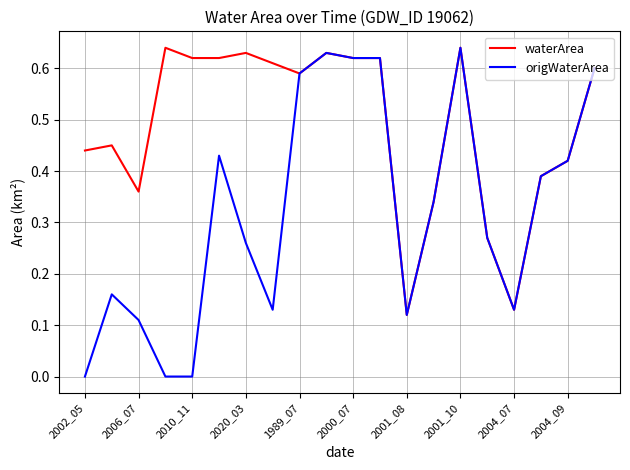

Rank the series by their average value, from lowest to highest.

origWaterArea, waterArea